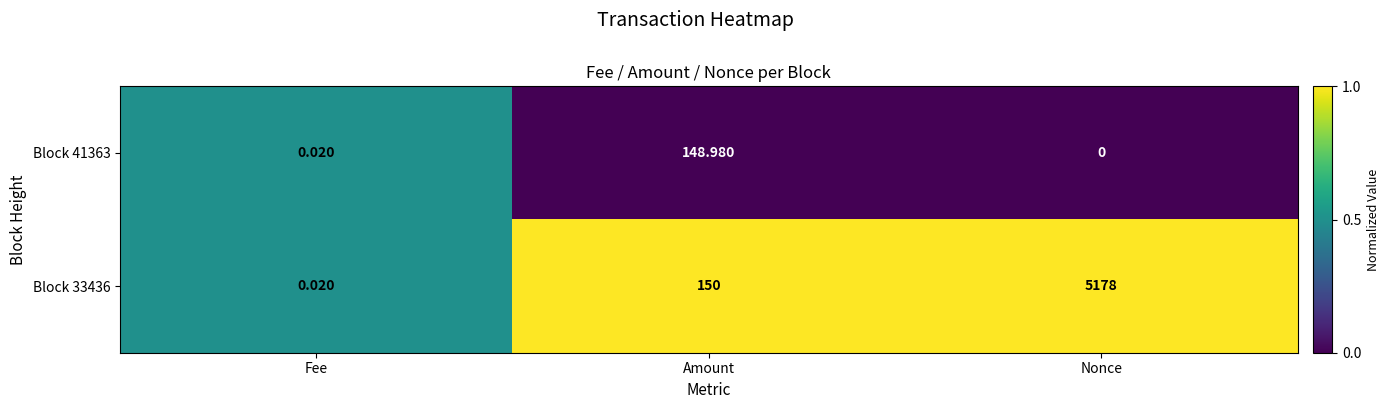

At which category is the sum across all series the highest?

Nonce